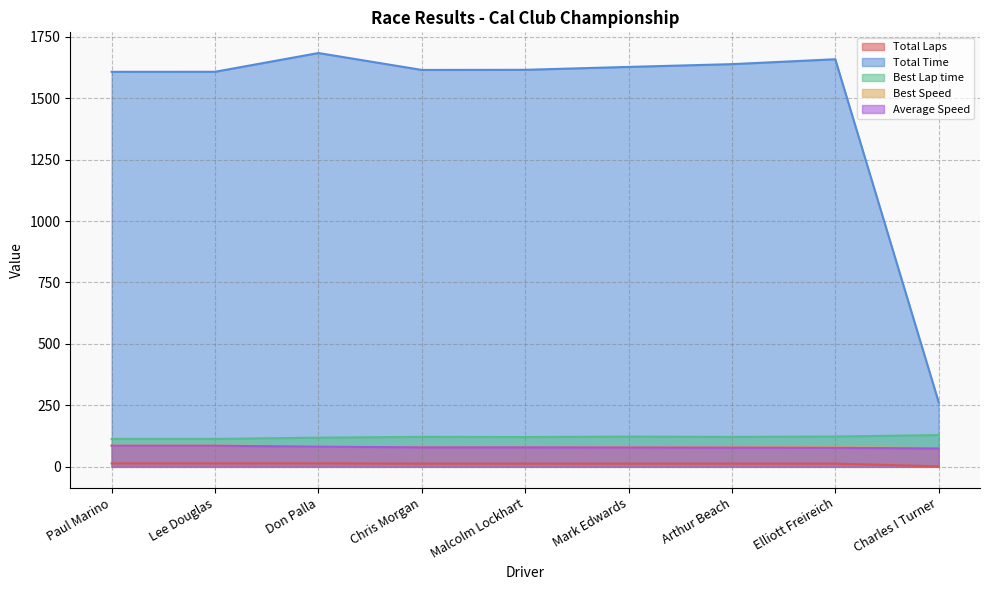

True or false: Total Laps has a value of 19.7 at Mark Edwards.

False